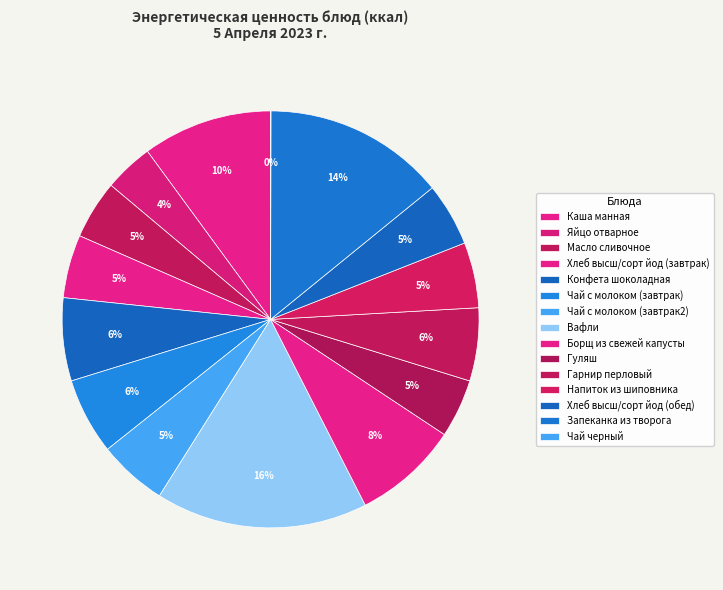

To the nearest percent, what is the average slice percentage?

7%